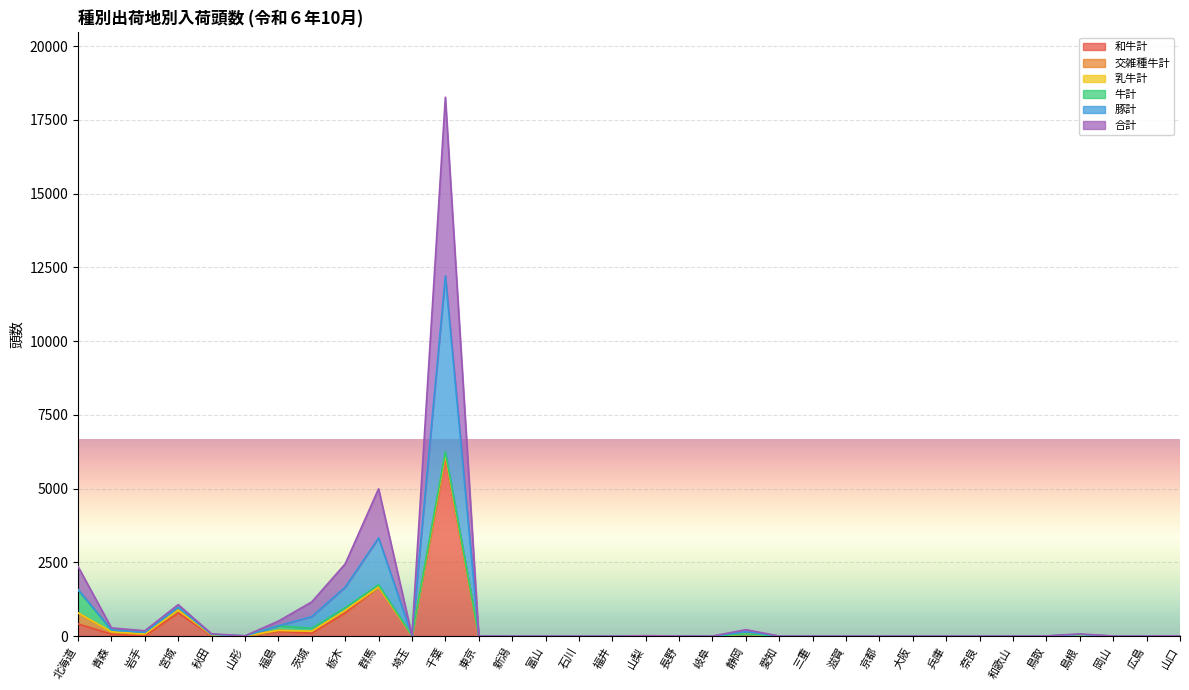

What is the sum of the 合計 values at 岩手 and 宮城?

1099